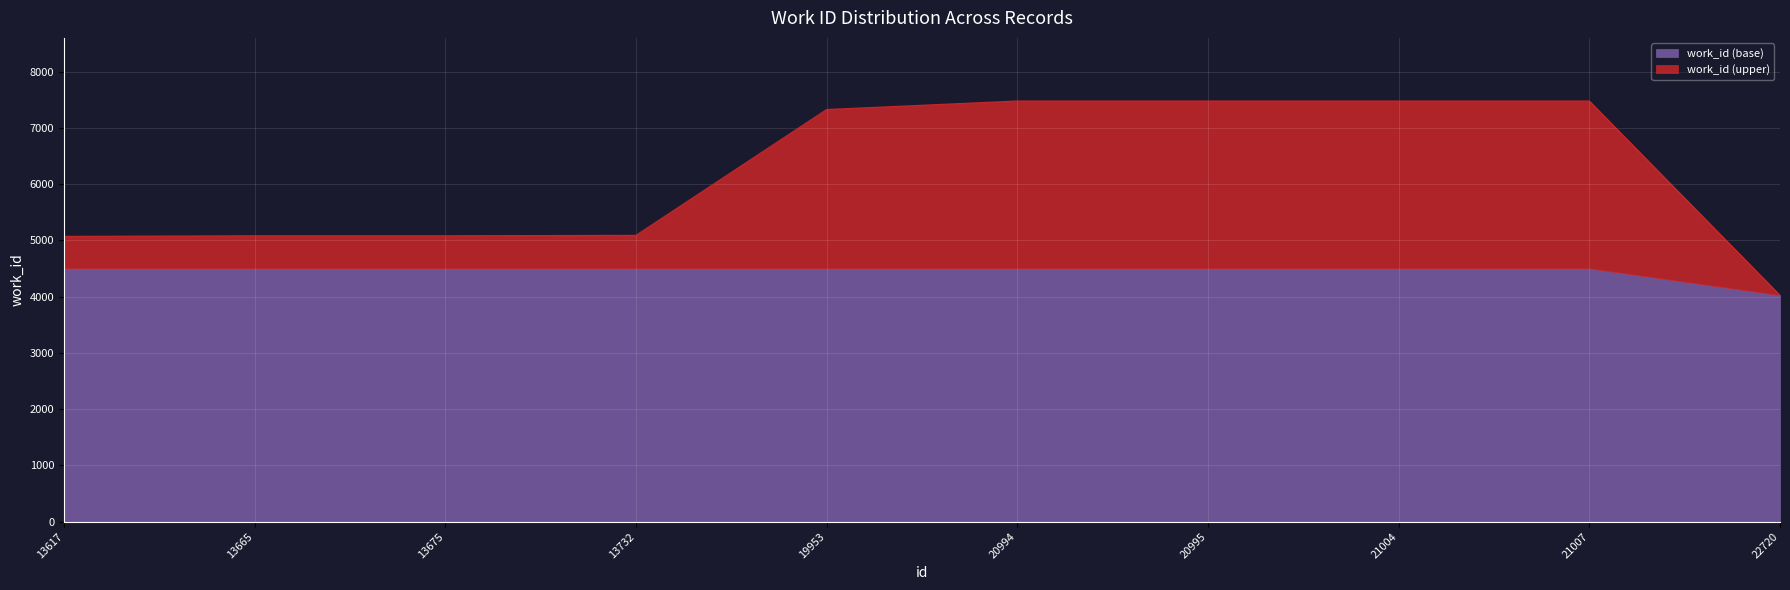

How many lines are shown in the chart?

2